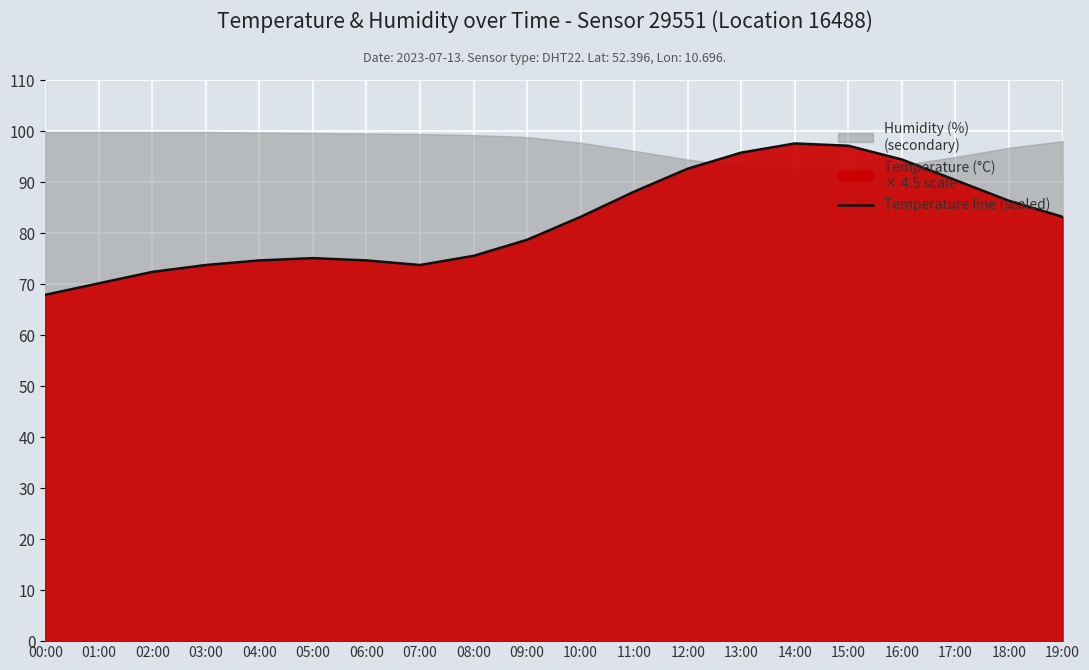

Where is the first local maximum?

05:00